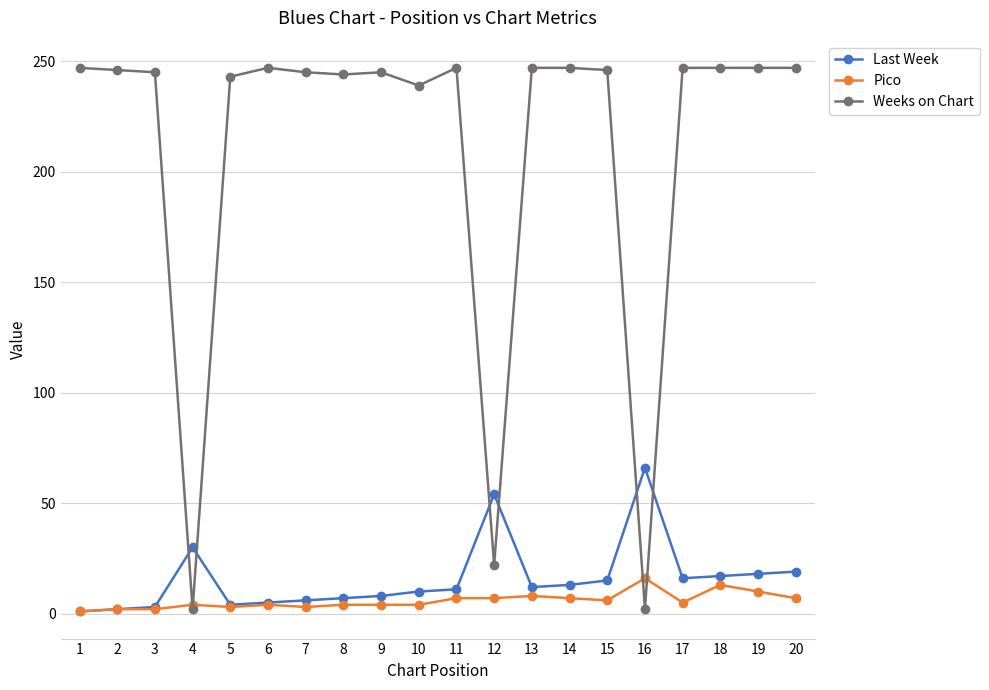

The Weeks on Chart series shows 387 at 9. True or false?

False